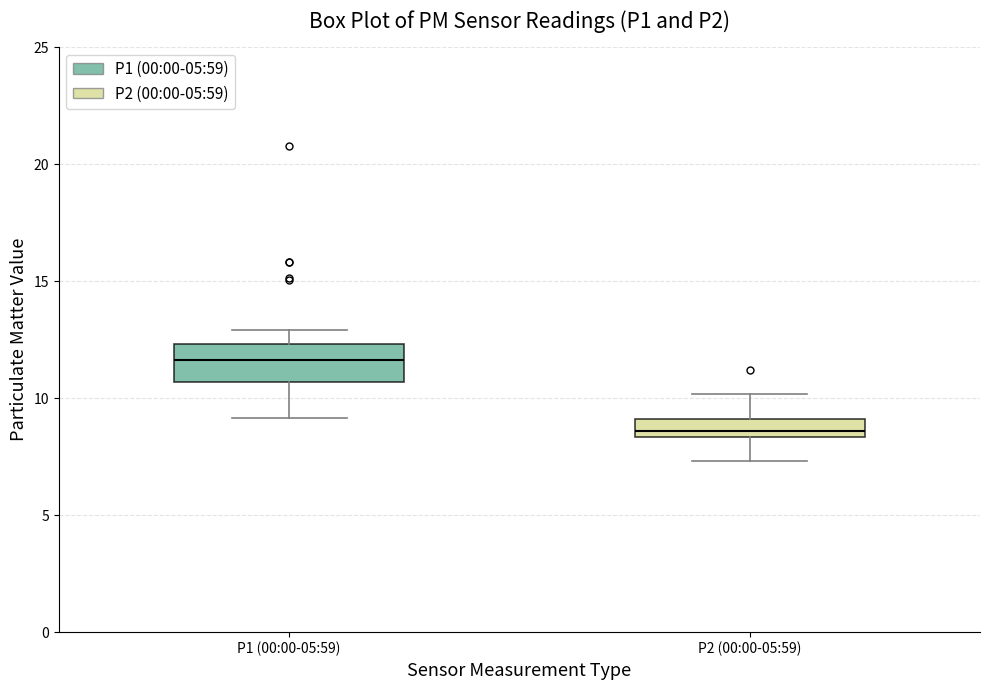

Which box has the lowest median line?

P2 (00:00-05:59)